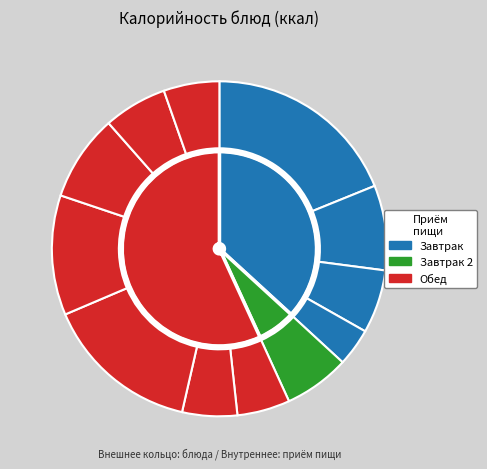

The Какао с молоком slice represents 14% of the pie. True or false?

False